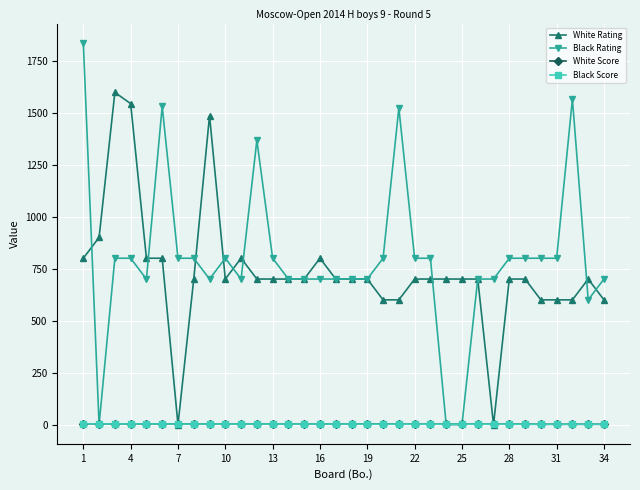

True or false: White Rating has more than 2 points higher than both neighbors.

True